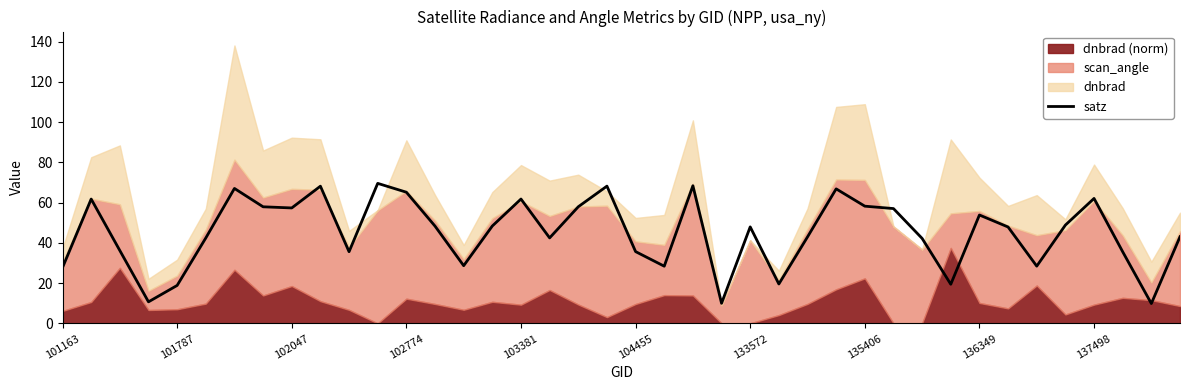

How many lines are shown in the chart?

1